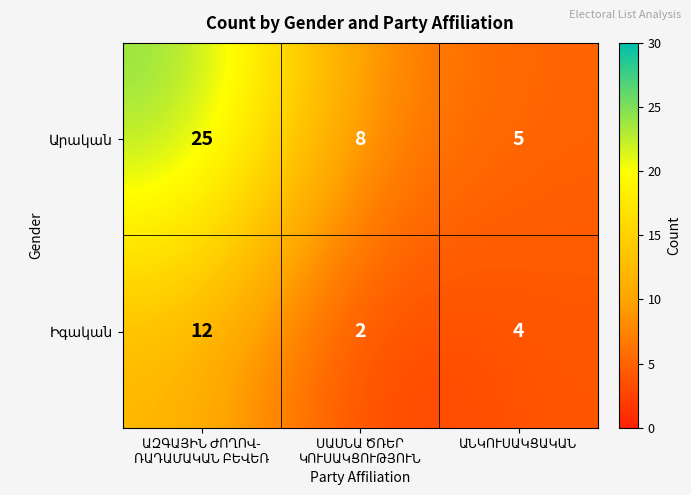

What is the greatest value displayed?

25